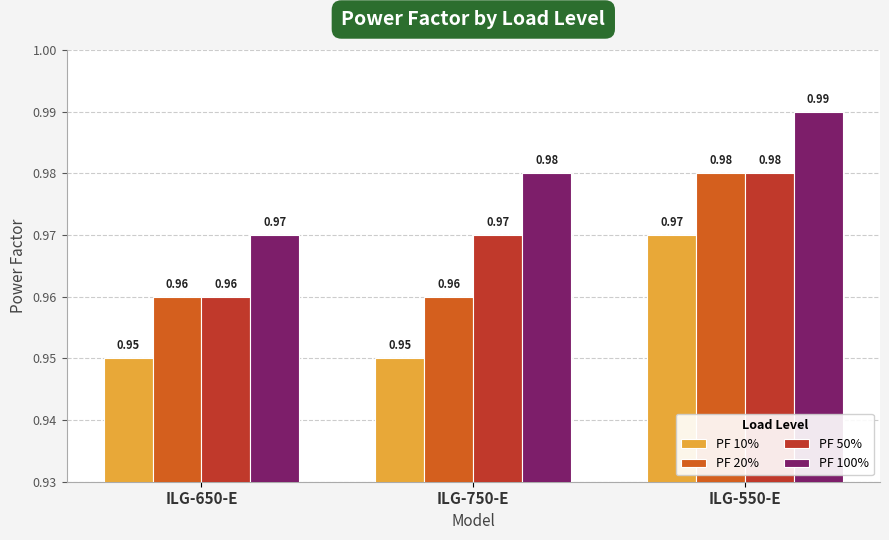

At how many categories does at least one series exceed 0?

3